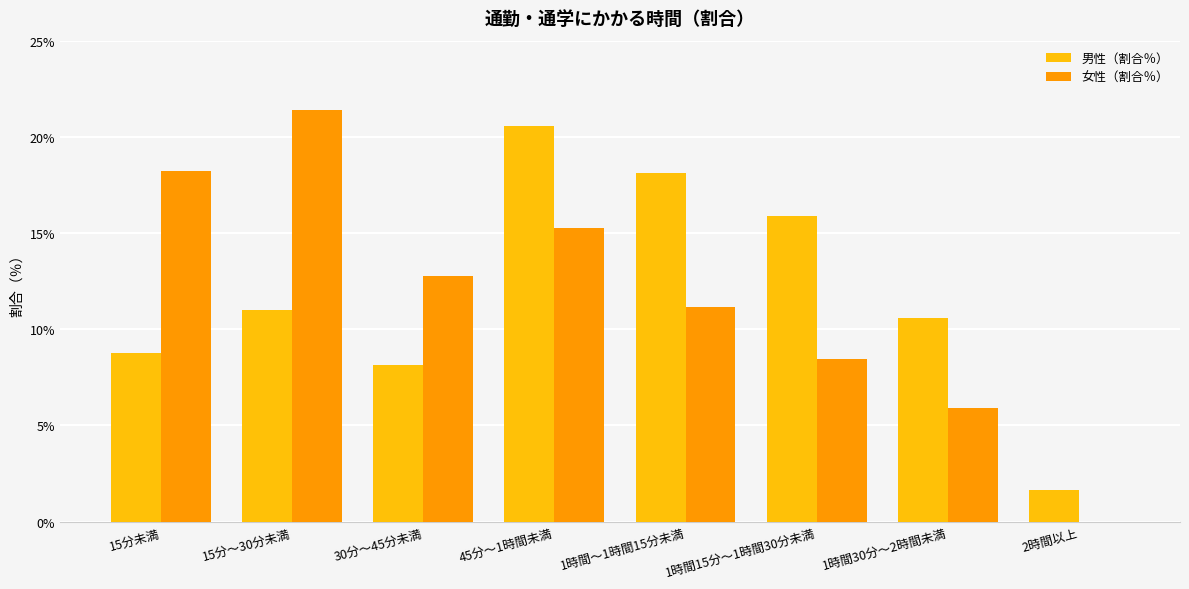

What is the sum of the 女性（割合％） values at 2時間以上 and 1時間30分～2時間未満?

5.9